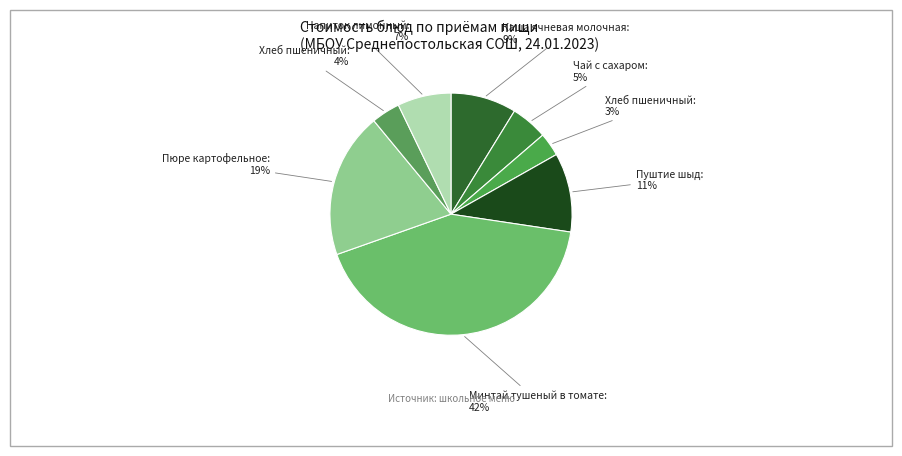

Does any single category account for the majority?

No